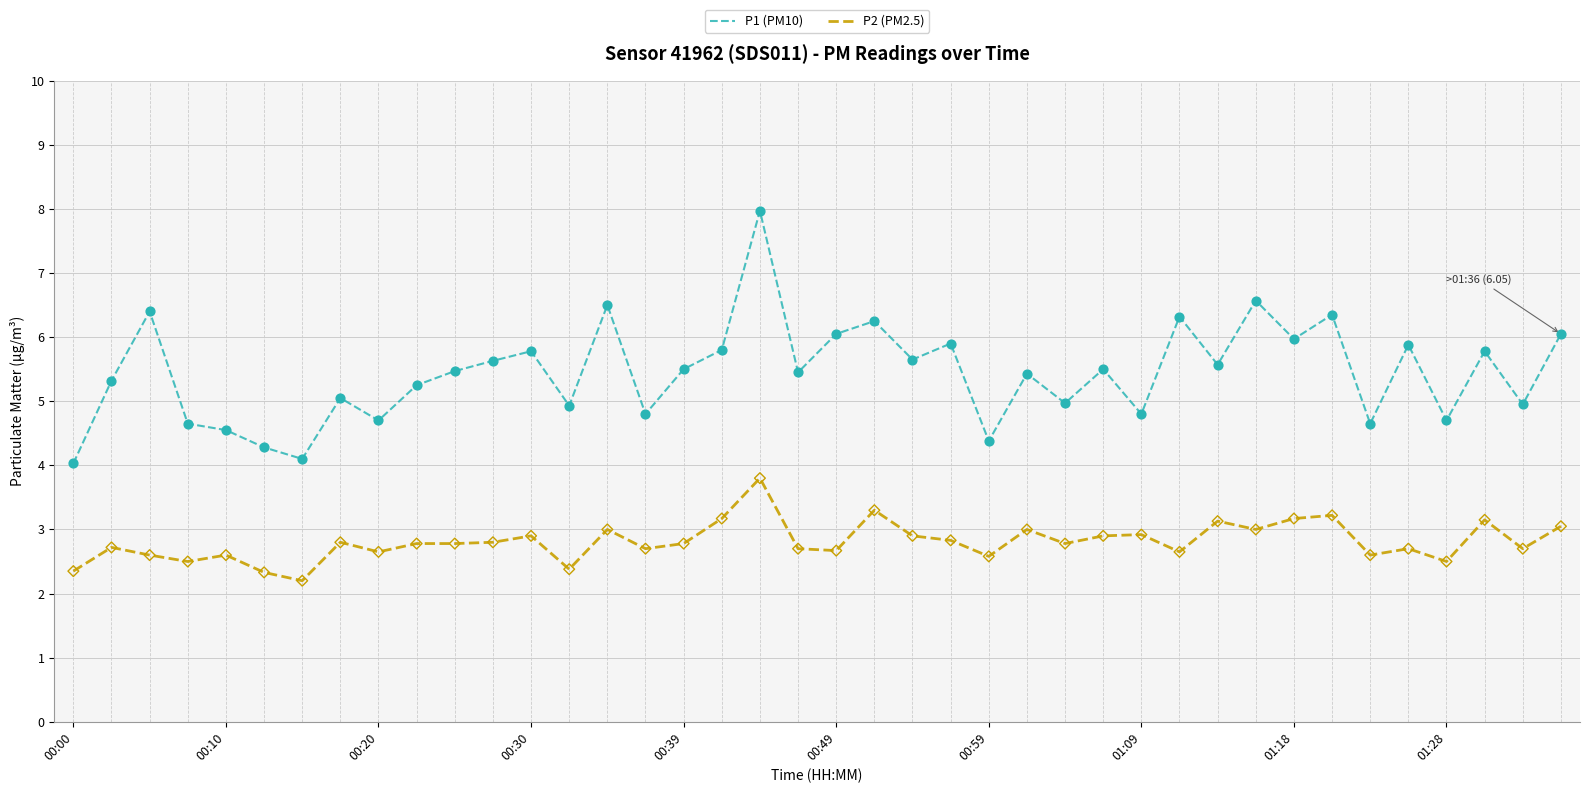

What are all the series names shown in the legend?

P1 (PM10), P2 (PM2.5)